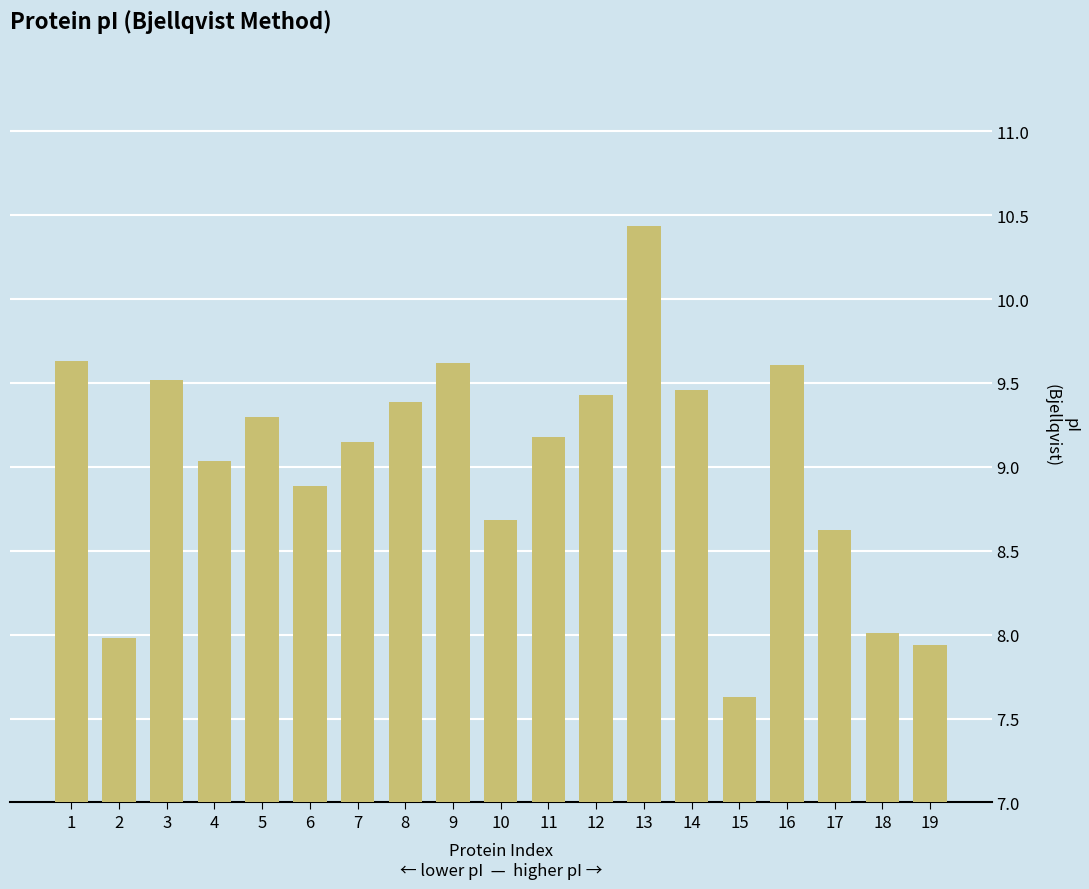

What is the value of the 2nd bar from the left?

8.0